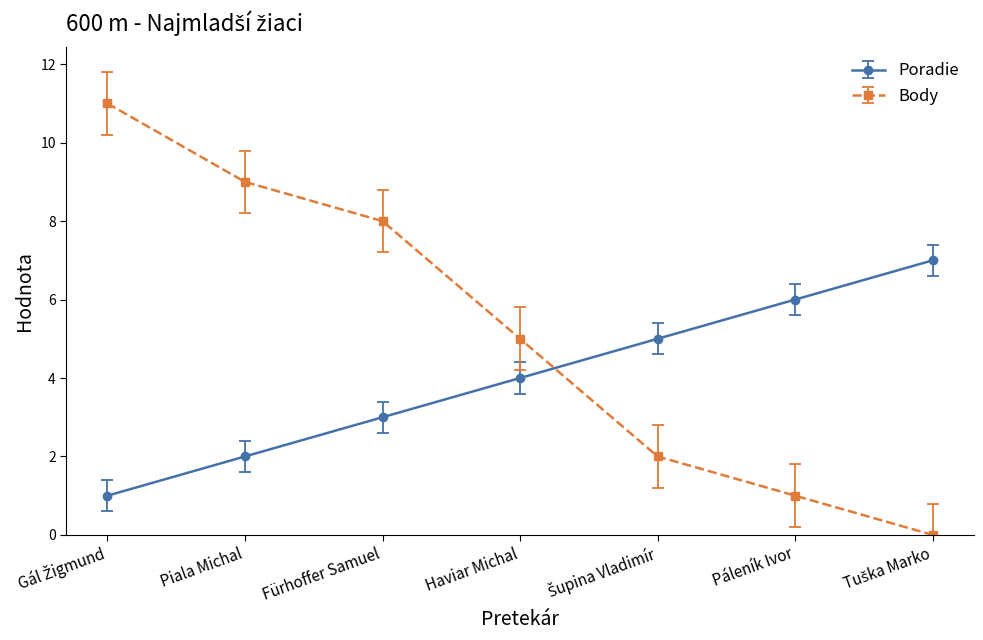

Reading right to left, extract all data points from this chart.

Poradie: 7	6	5	4	3	2	1
Body: 0	1	2	5	8	9	11